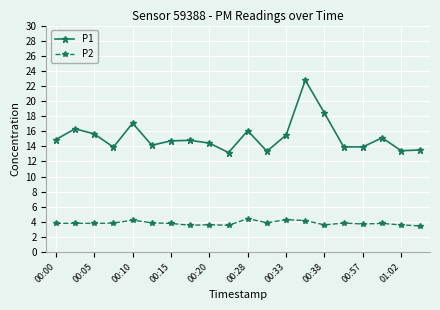

Count the number of data series in this chart.

2